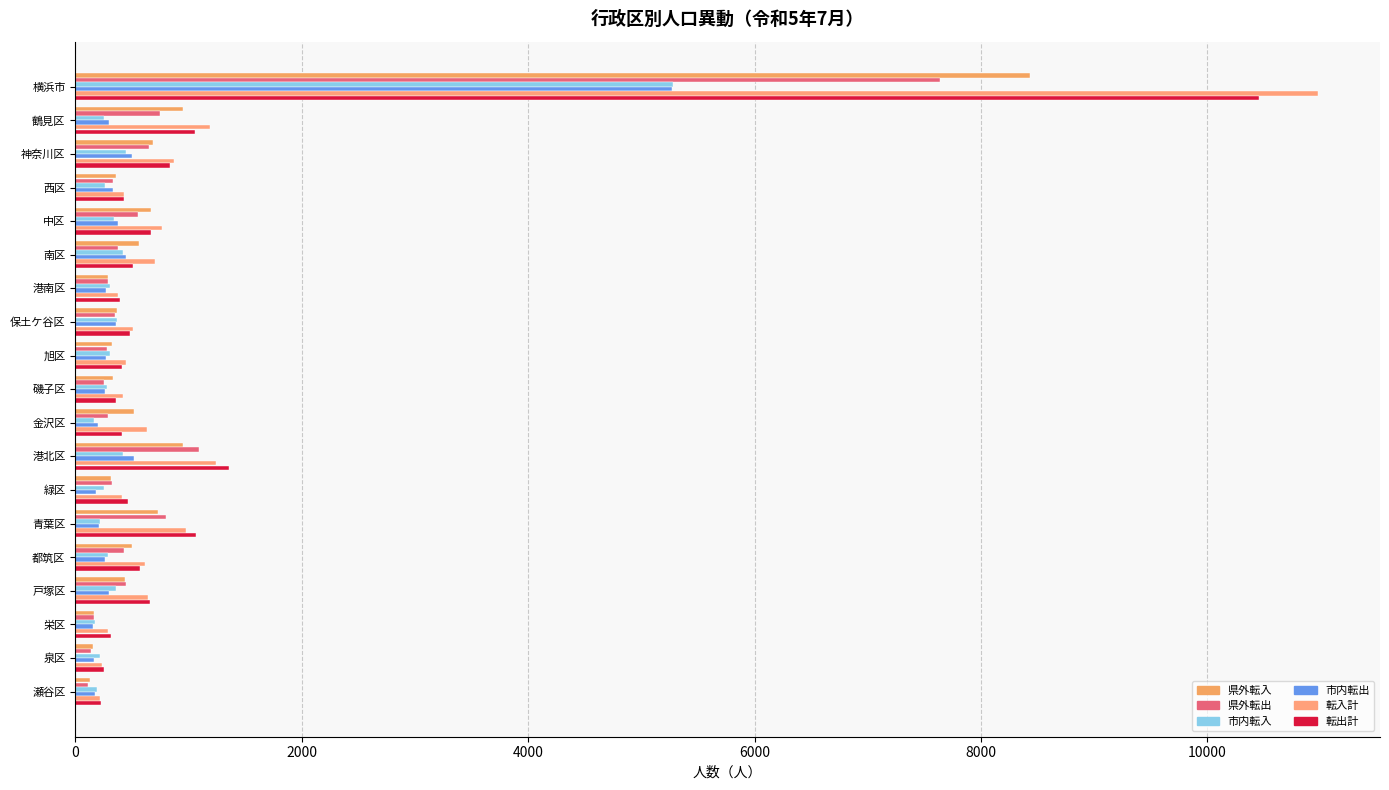

How many values in the 県外転入 series are below 438?

9